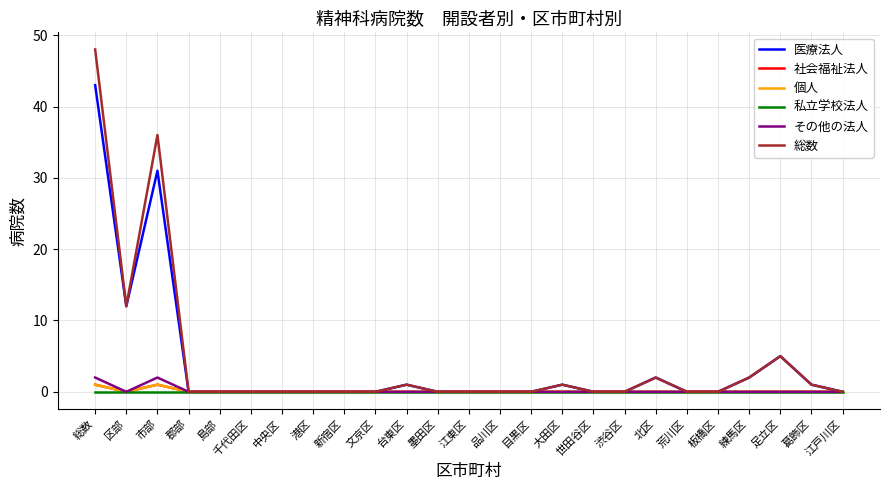

Is this an area chart (filled region under the line)?

No